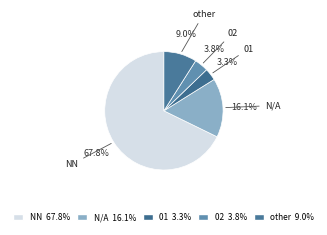

What is the majority slice?

NN